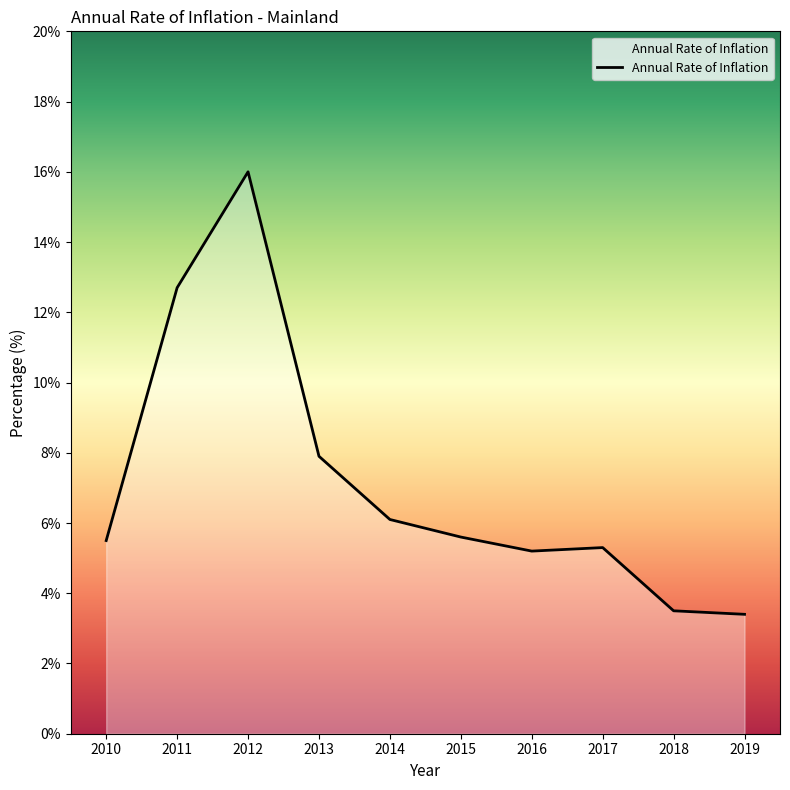

Reading left to right, extract all data points from this chart.

5.5	12.7	16.0	7.9	6.1	5.6	5.2	5.3	3.5	3.4